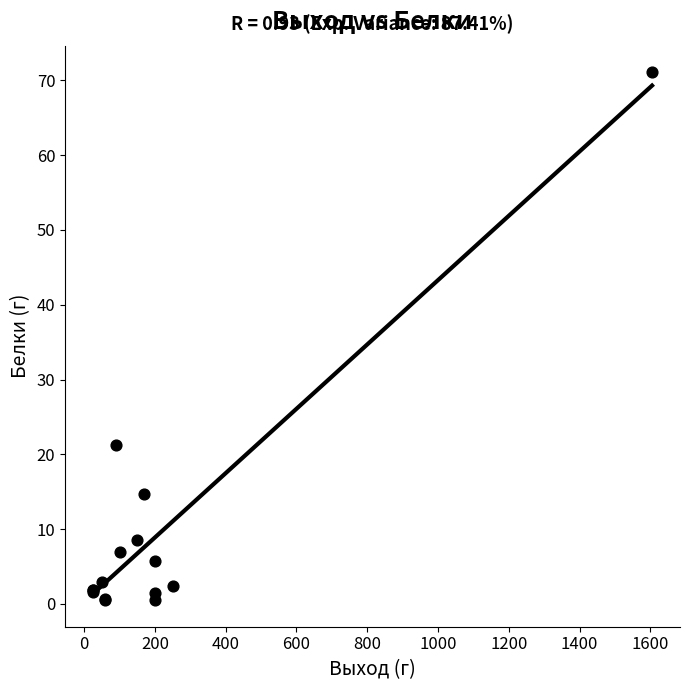

What Y value in the scatter plot is closest to 35?

21.2